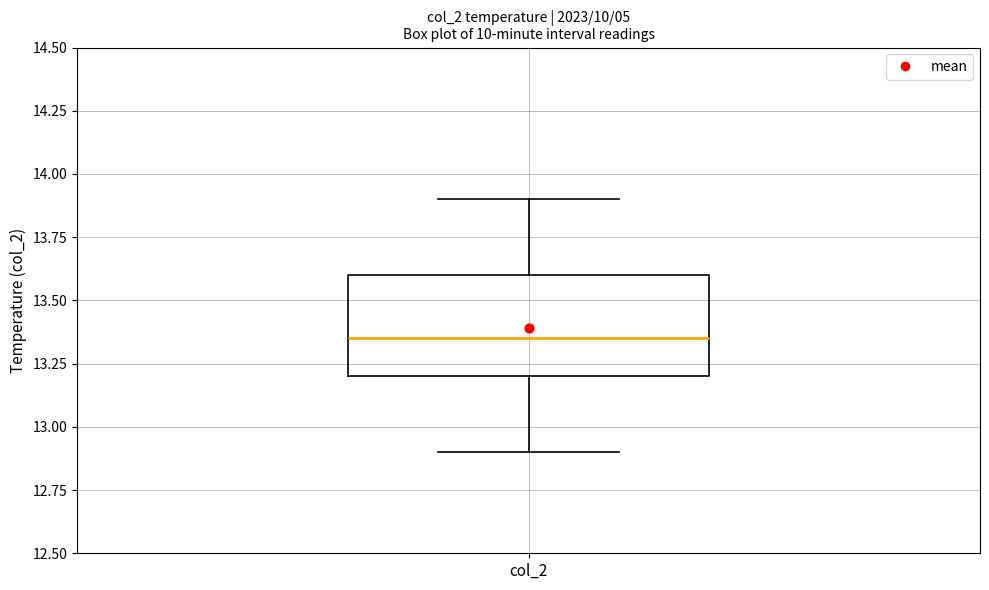

Transcribe this box plot: give where the median line is, the range the box spans, and where the two whiskers end, as read against the y-axis. The values are not printed on the chart, so give them approximately, as read against the axis.

median 13.35, box 13.20 to 13.60, whiskers 12.90 to 13.90